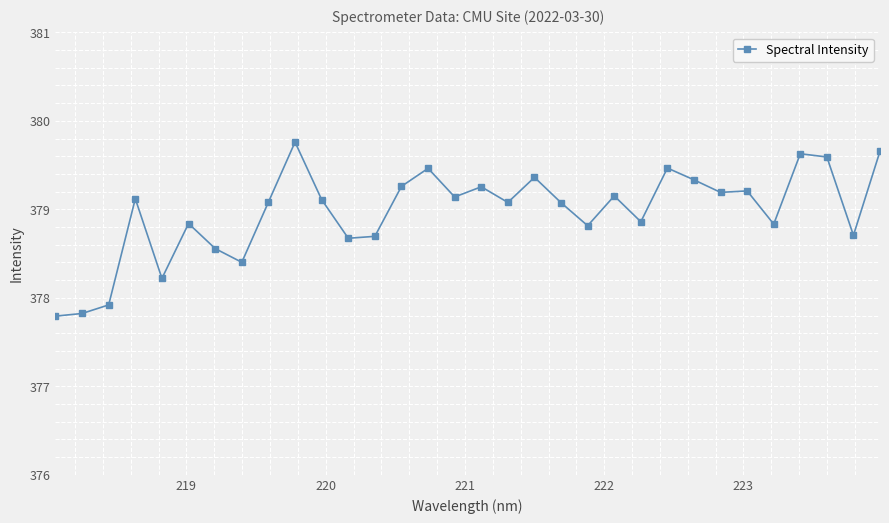

How many distinct data groups are displayed?

1